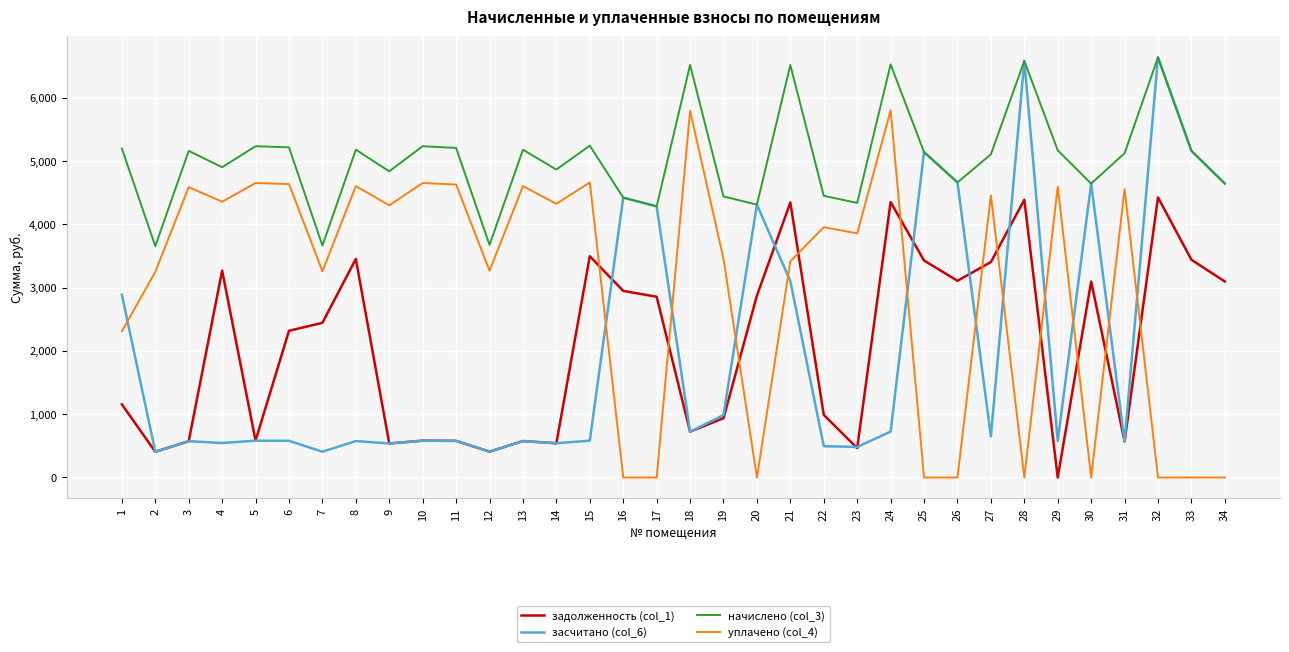

What is the difference between the maximum and minimum values in the задолженность (col_1) series?

4426.1